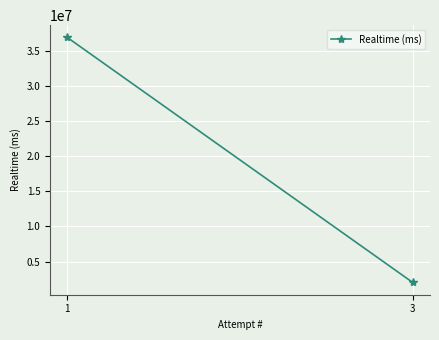

What is the maximum value shown in the chart?

36878200